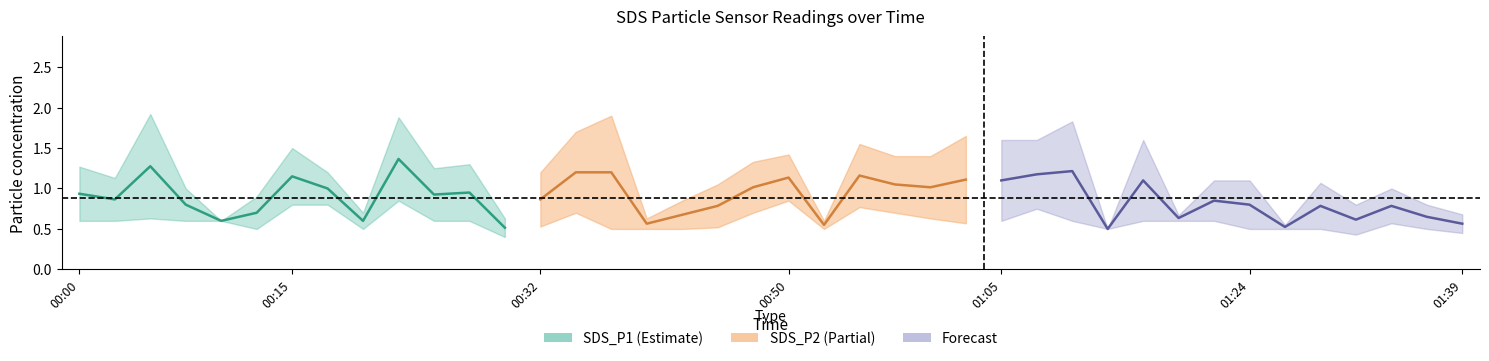

True or false: SDS_P2 and SDS_P1 cross at least once.

False